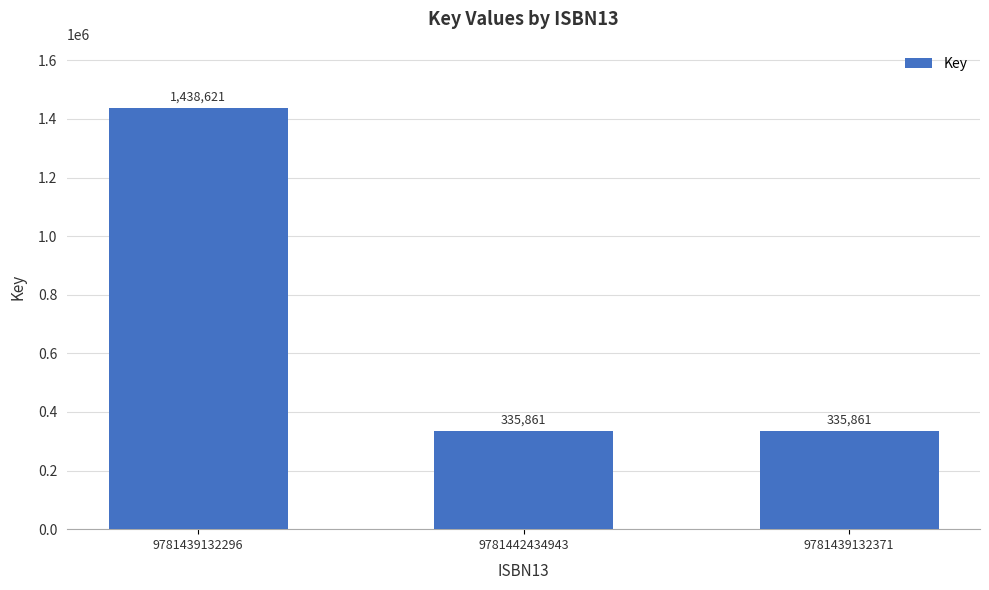

What is the minimum value shown in the chart?

335861